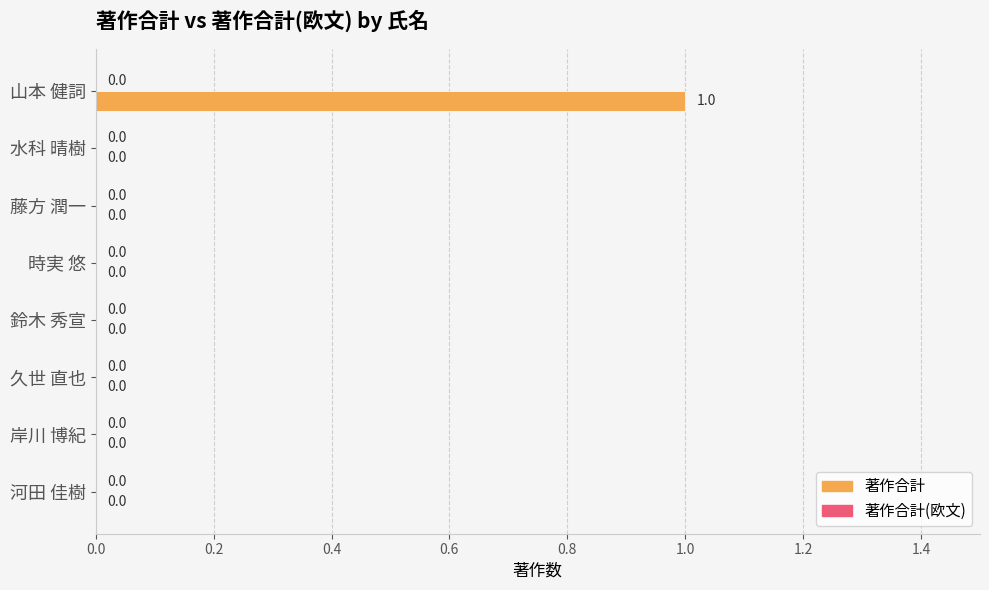

Count the number of data series in this chart.

1